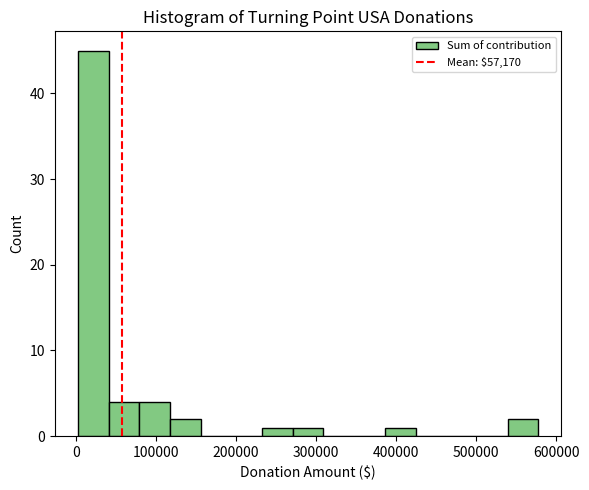

Around what value on the x-axis is the tallest bar? Give the approximate position of its centre, as read against the axis.

20000